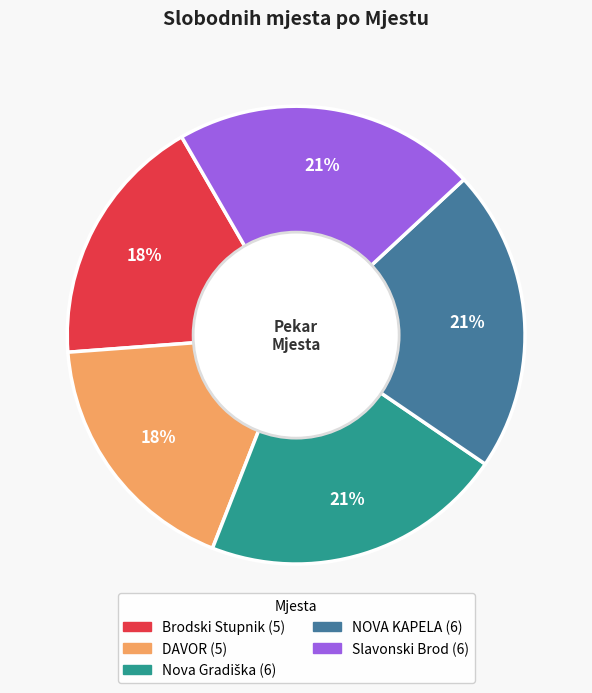

Does Slavonski Brod account for over 50% of the chart?

No